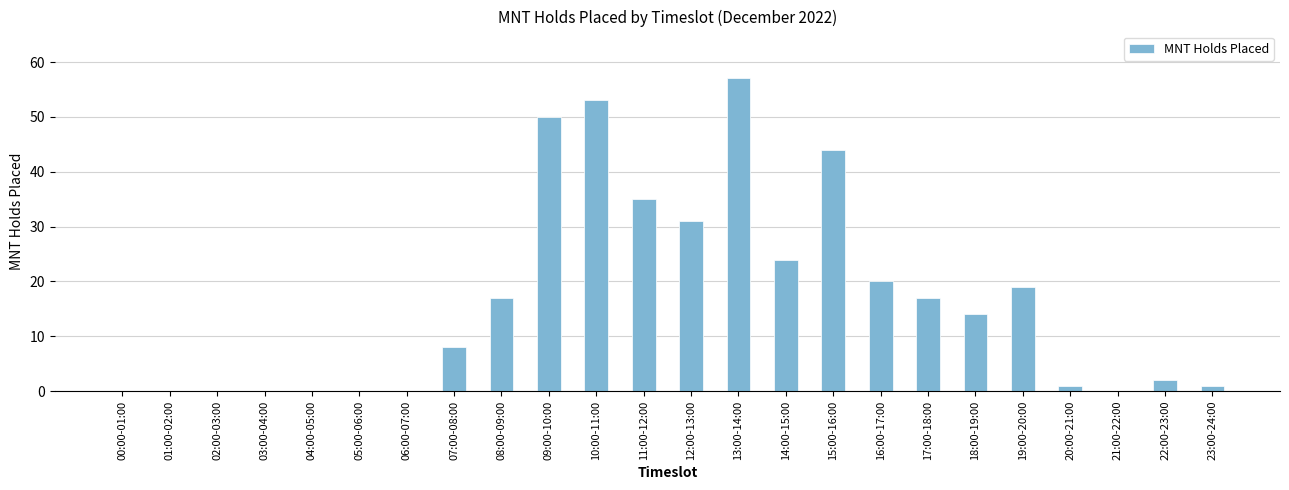

True or false: the data shows 19 at 19:00-20:00.

True